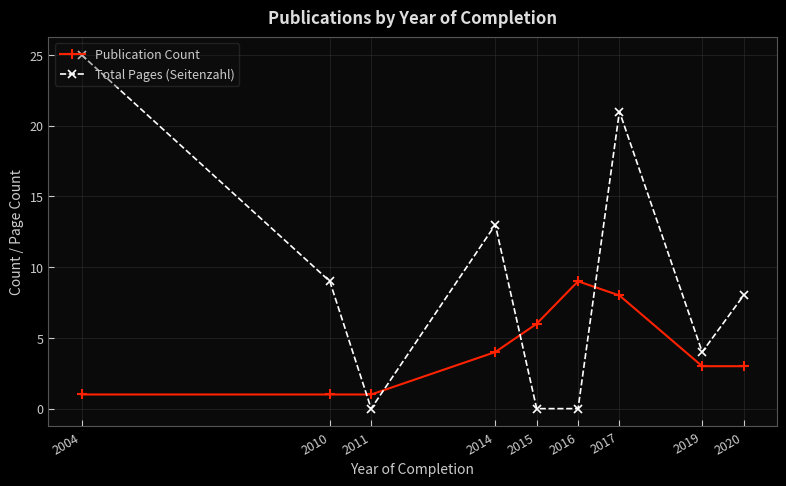

Which series has the largest range (max minus min)?

Total Pages (Seitenzahl)